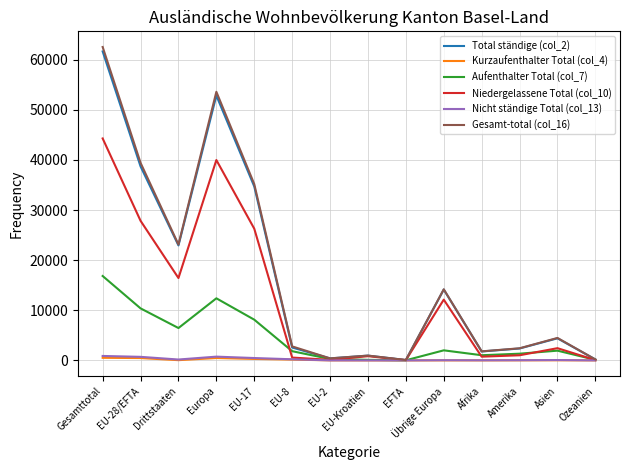

At how many categories does at least one series exceed 24660?

4